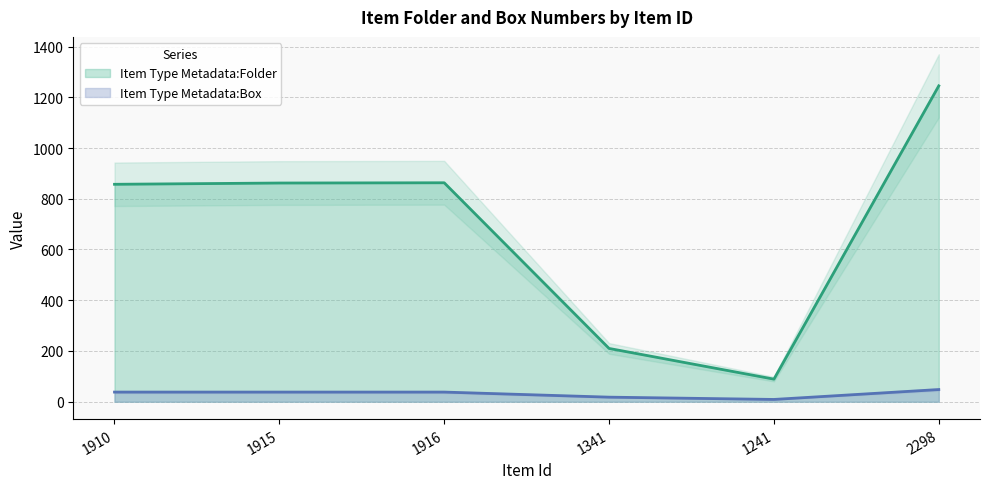

What is the approximate value of Item Type Metadata:Folder at 1910?

857